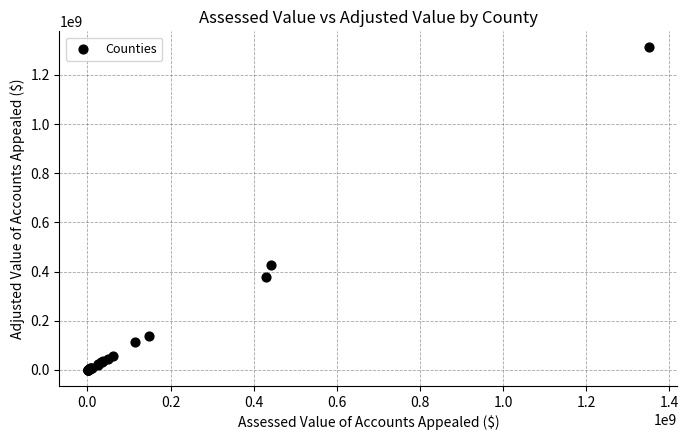

What Y value in the scatter plot is closest to 656160260?

428118615